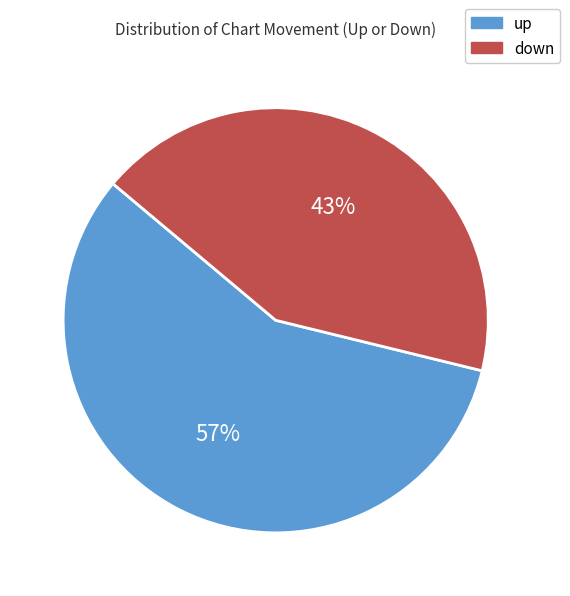

To the nearest percent, what is the average slice percentage?

50%